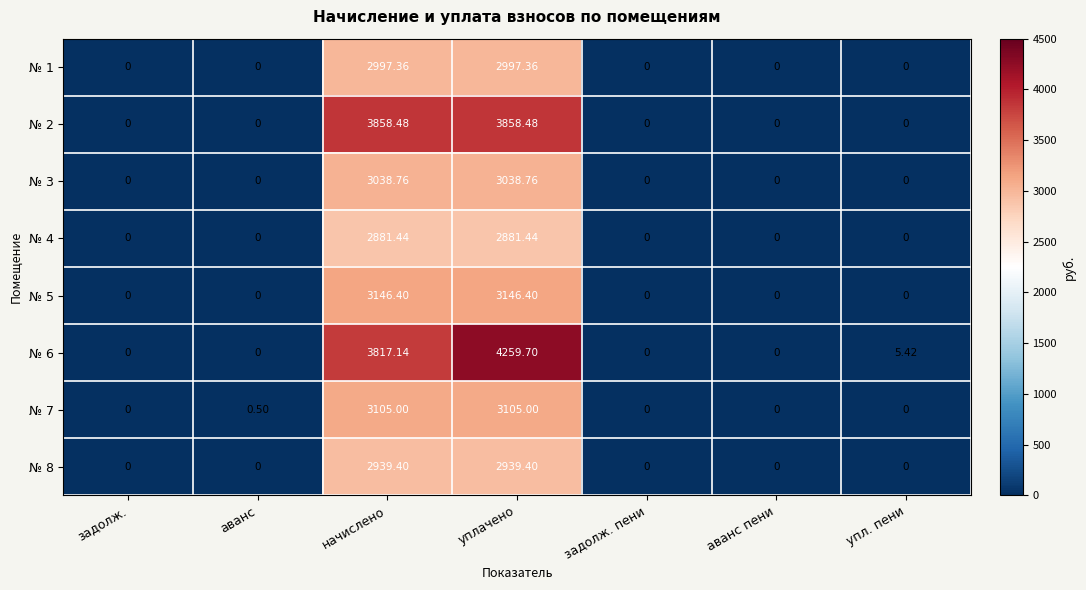

Rank the series by their maximum value, from highest to lowest.

№ 6, № 2, № 5, № 7, № 3, № 1, № 8, № 4